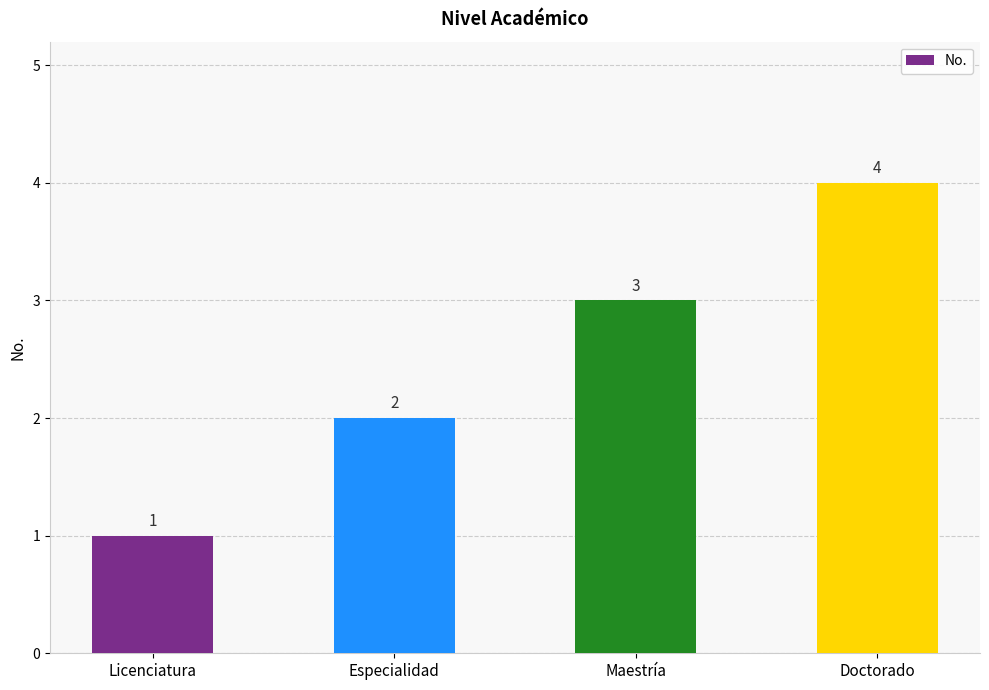

Rank the categories by value from lowest to highest.

Licenciatura, Especialidad, Maestría, Doctorado